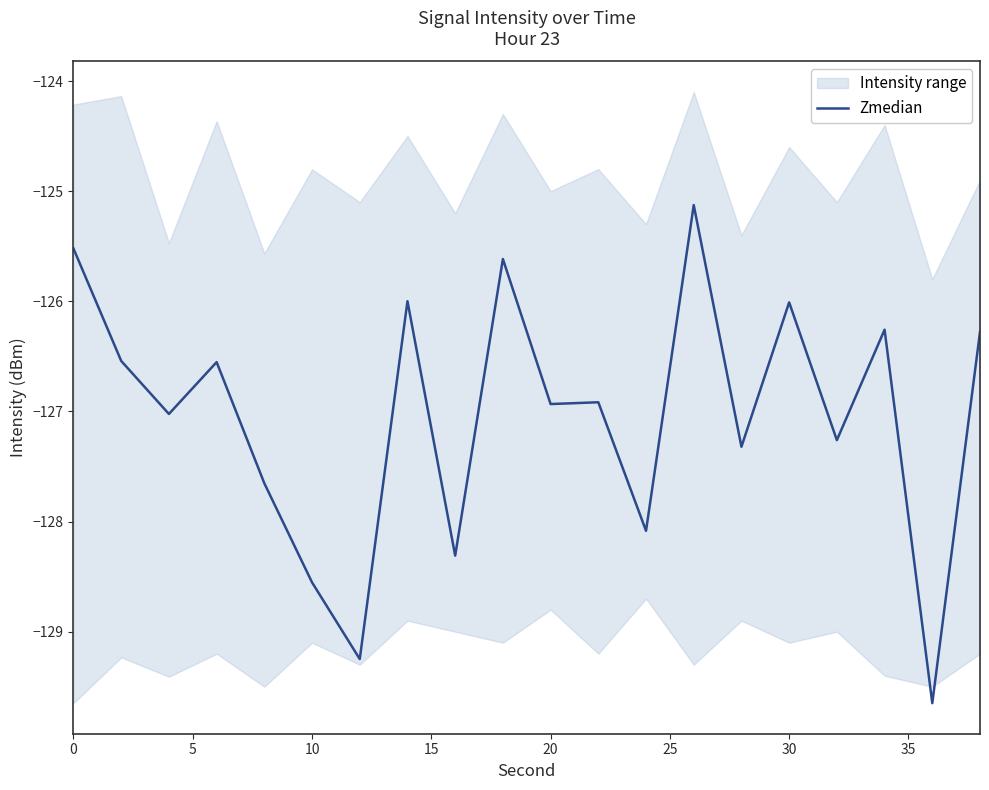

Reading left to right, list all the values displayed in this chart.

-125.5	-126.5	-127.0	-126.6	-127.7	-128.6	-129.2	-126.0	-128.3	-125.6	-126.9	-126.9	-128.1	-125.1	-127.3	-126.0	-127.3	-126.3	-129.6	-126.3